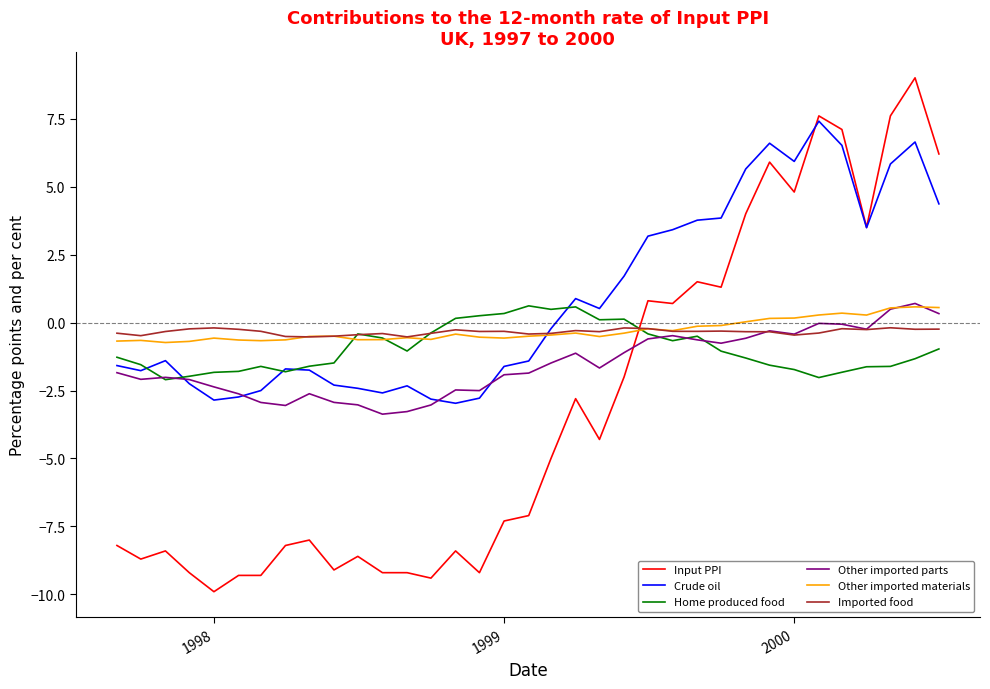

How many negative values does the Input PPI series have?

22